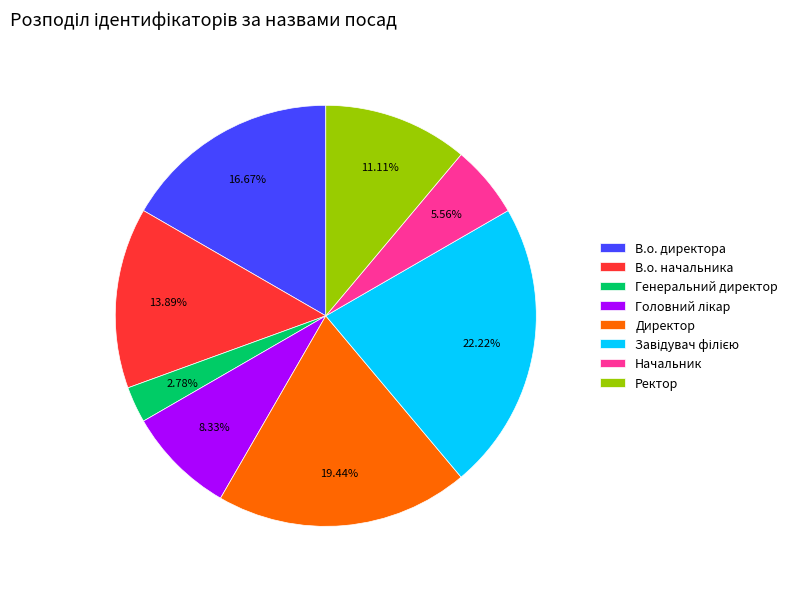

Does Ректор represent more than half of the total?

No